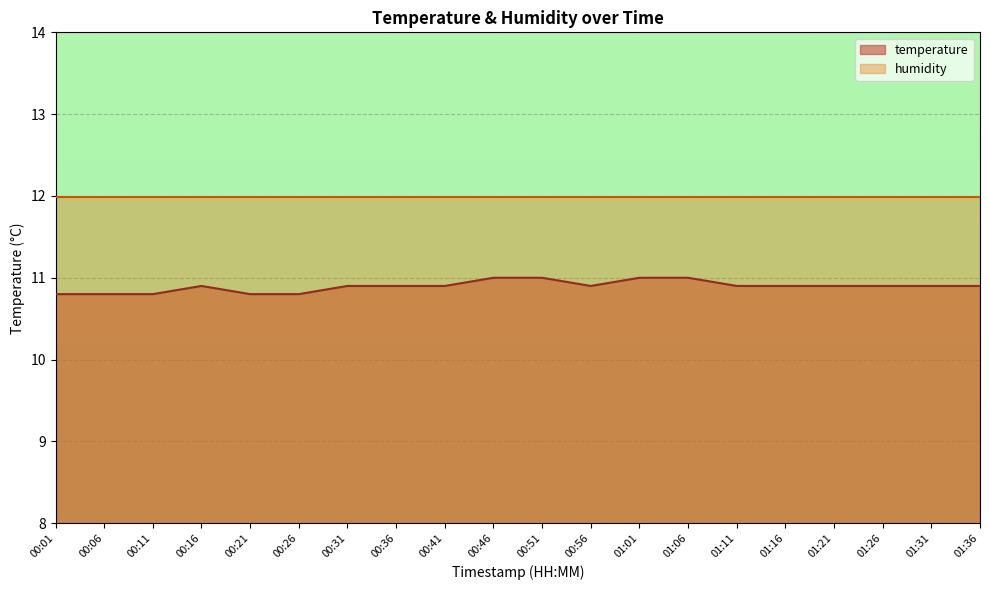

What is the label of the 10th point from the left?

00:46